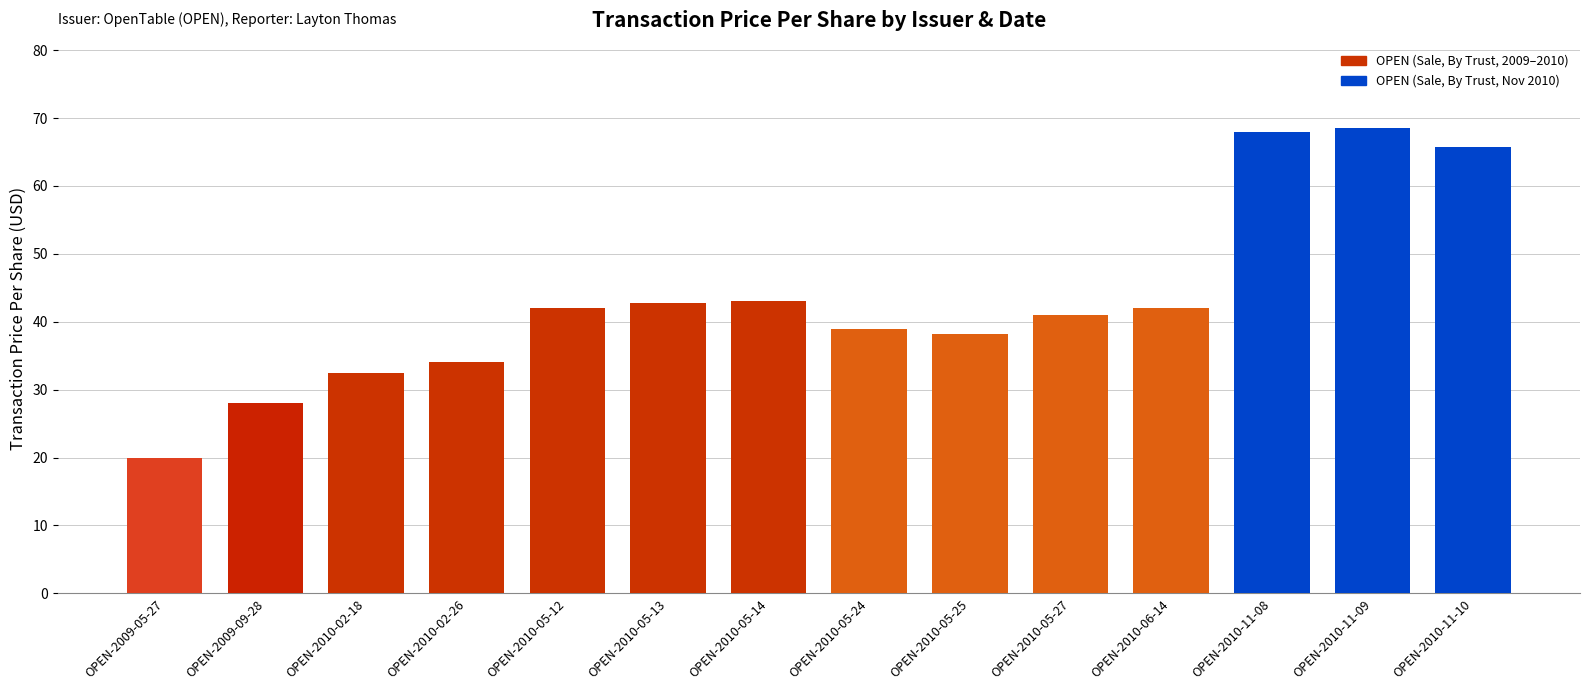

At which label does the data first exceed 41?

OPEN-2010-05-12